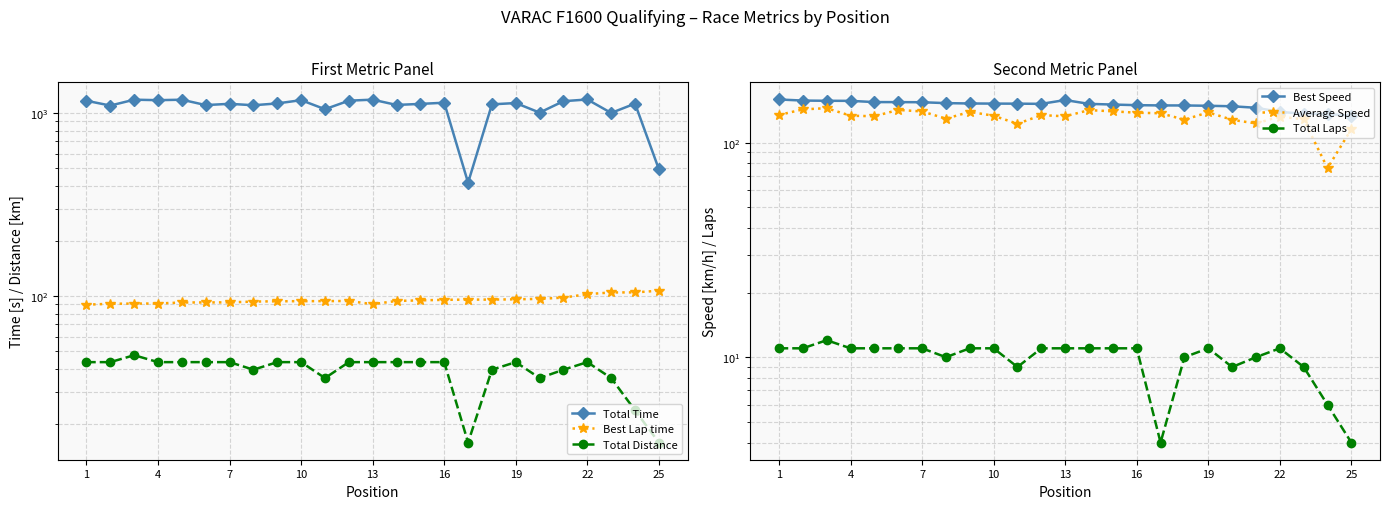

True or false: Best Speed and Average Speed intersect in this chart.

False